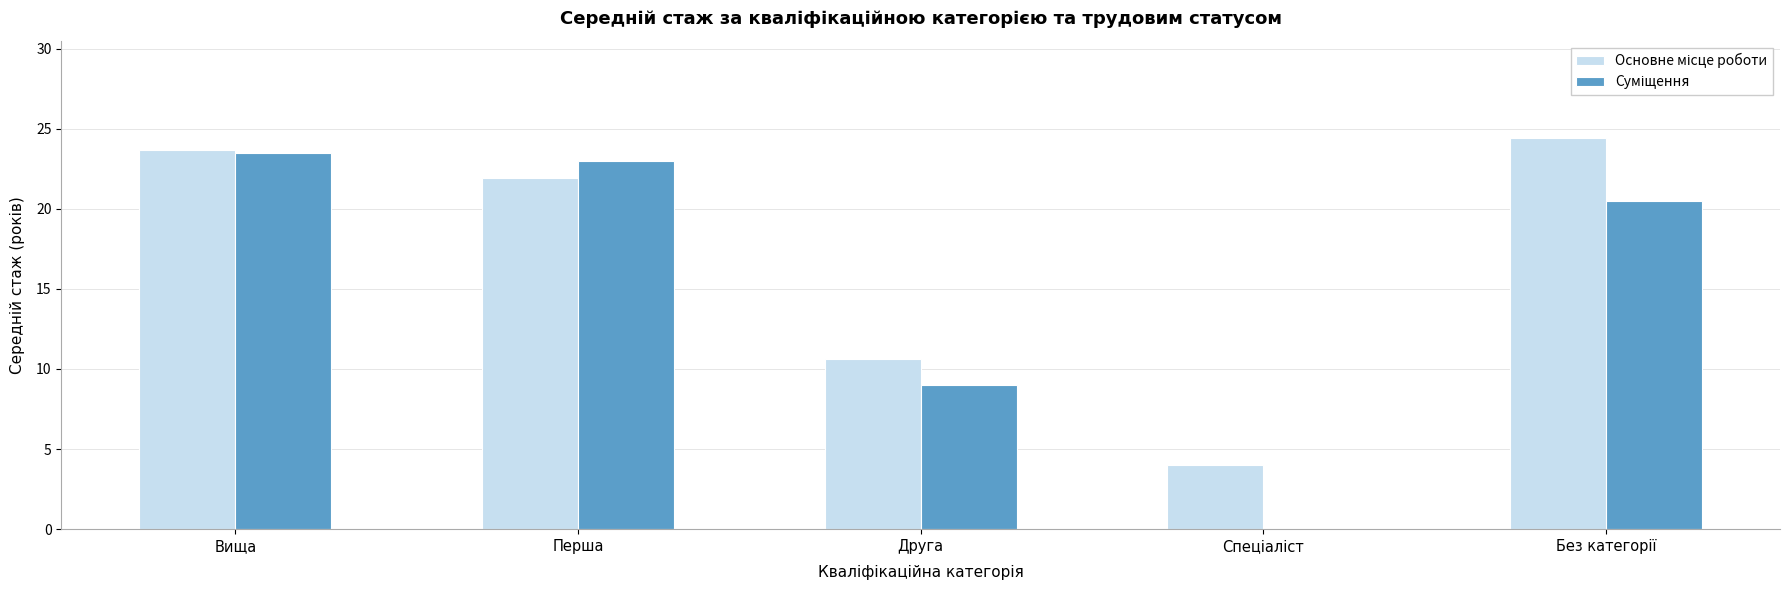

What is the greatest value displayed?

24.4